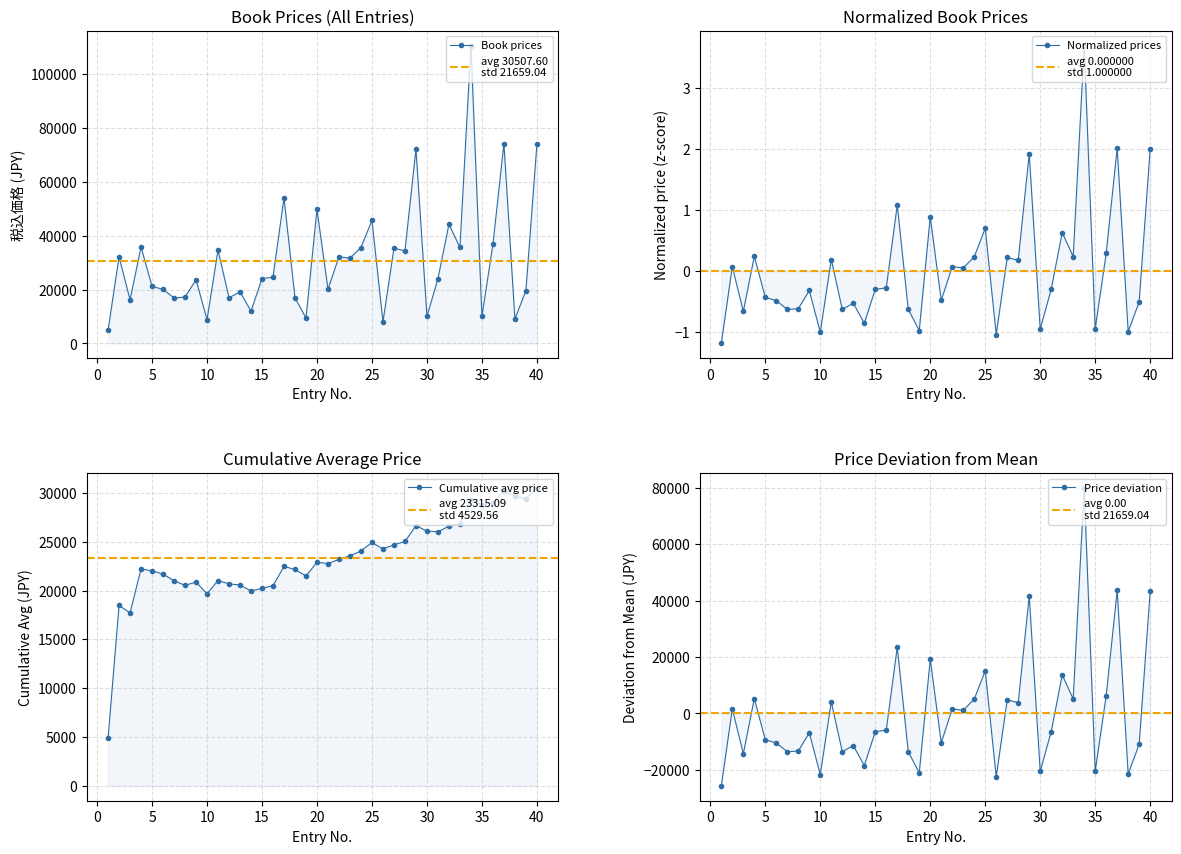

List the labels in order of value, largest first.

34, 37, 40, 29, 17, 20, 25, 32, 36, 4, 33, 24, 27, 11, 28, 2, 22, 23, 16, 15, 31, 9, 5, 21, 6, 39, 13, 8, 7, 12, 18, 3, 14, 30, 35, 19, 38, 10, 26, 1